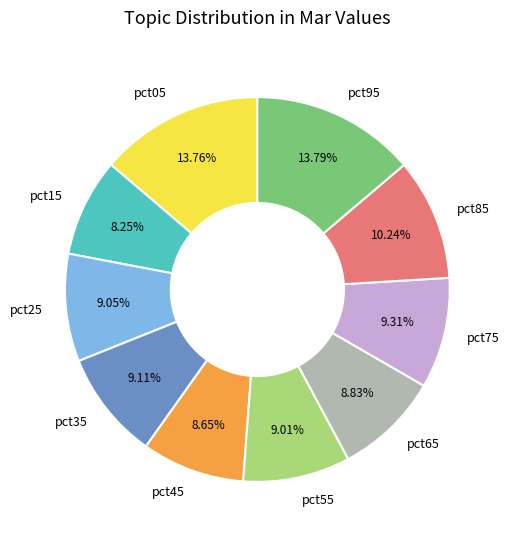

To the nearest percent, what percentage of the pie is pct35?

9%